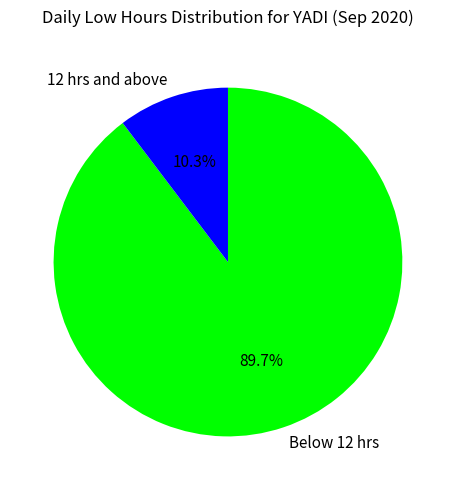

Which slice is the smallest?

12 hrs and above